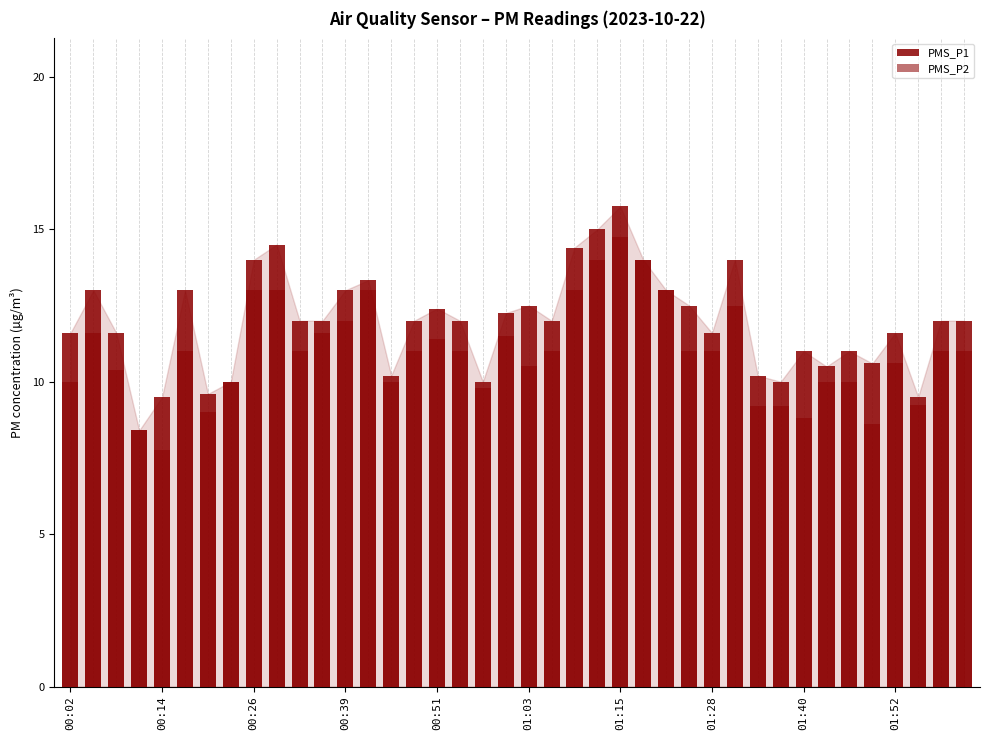

Which series has the largest total across all categories?

PMS_P1